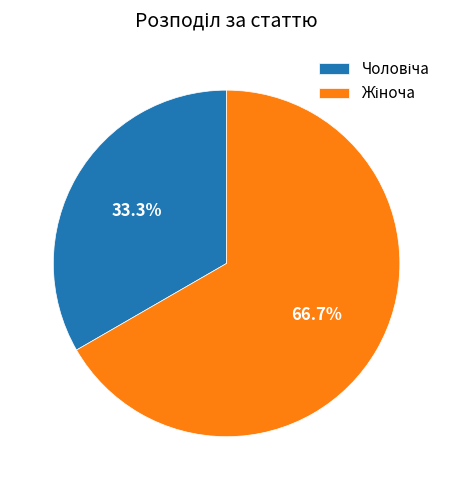

Is there a majority slice in this chart?

Yes